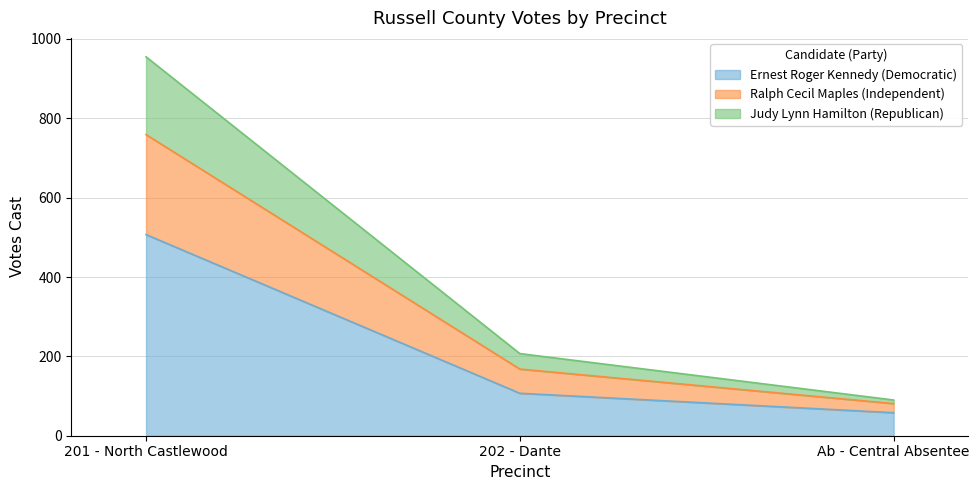

Is it true that Ernest Roger Kennedy (Democratic) equals 753 at 201 - North Castlewood?

False